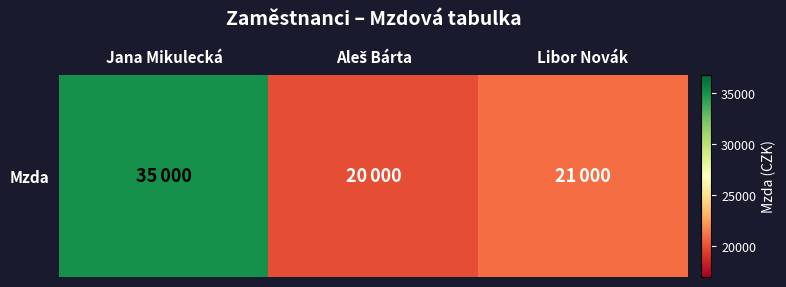

Rank the categories by value from lowest to highest.

Aleš Bárta, Libor Novák, Jana Mikulecká